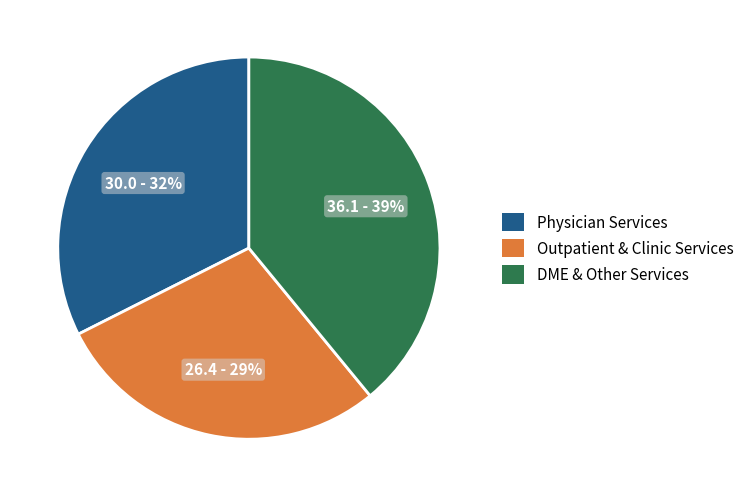

Does any single category account for the majority?

No